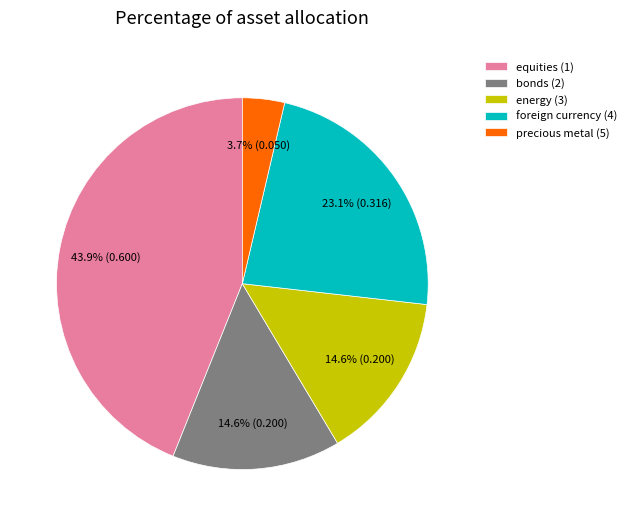

Do precious metal (5) and foreign currency (4) together represent more than half of the pie?

No